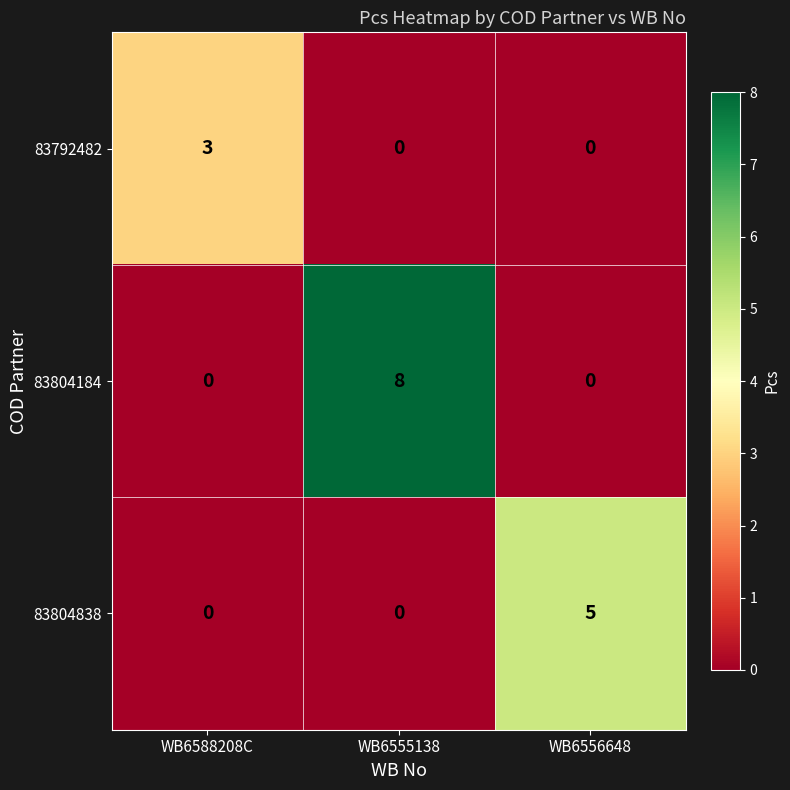

What is the maximum value shown in the chart?

8